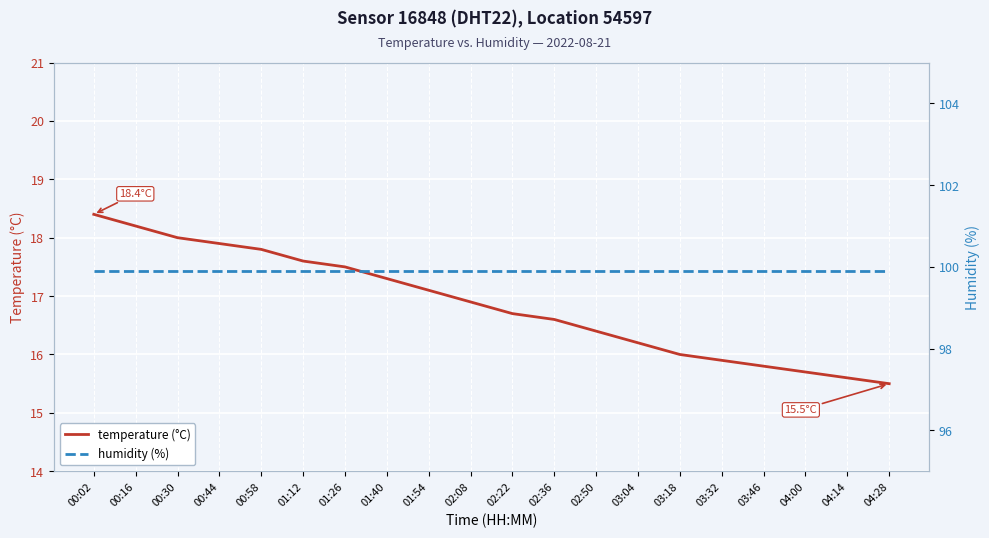

Is the value of temperature (°C) at 03:46 greater than the value of humidity (%) at 00:44?

No